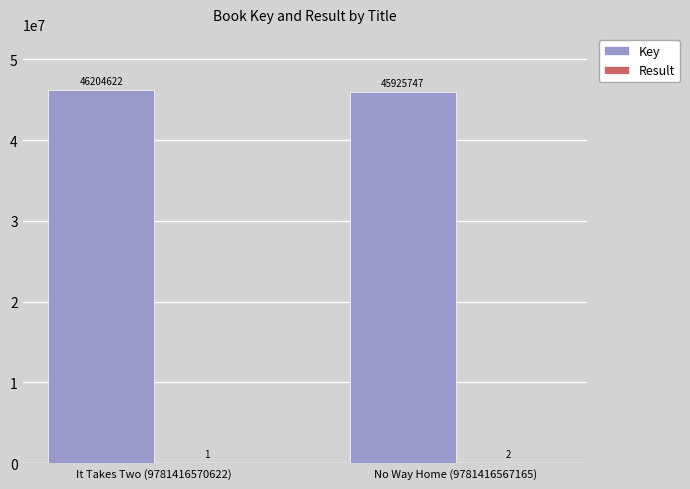

How many Key values are between 45925747 and 46204622?

2